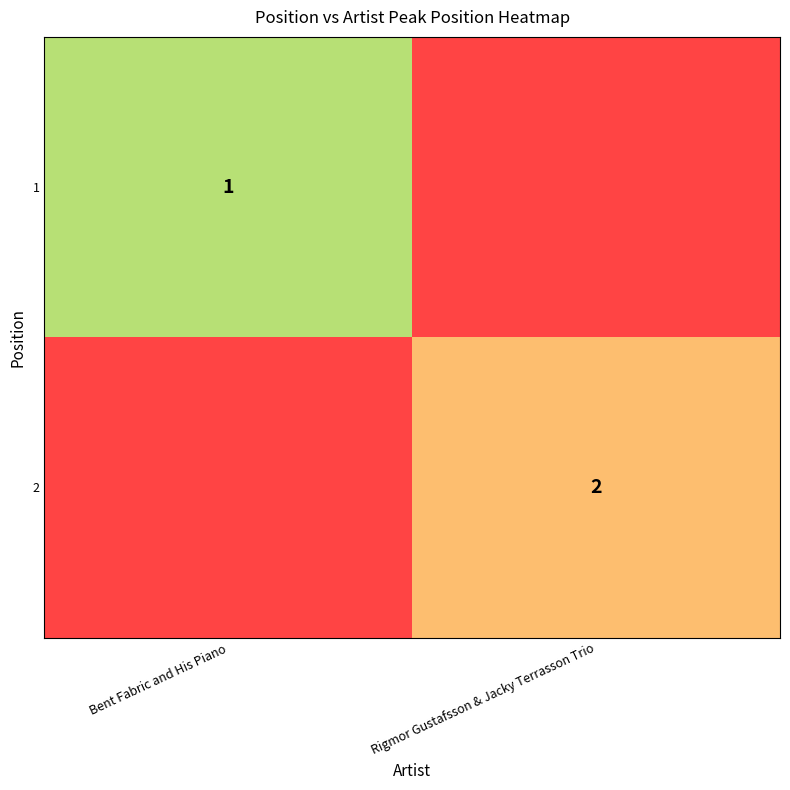

What is the spread (max minus min) of values at Rigmor Gustafsson & Jacky Terrasson Trio?

2